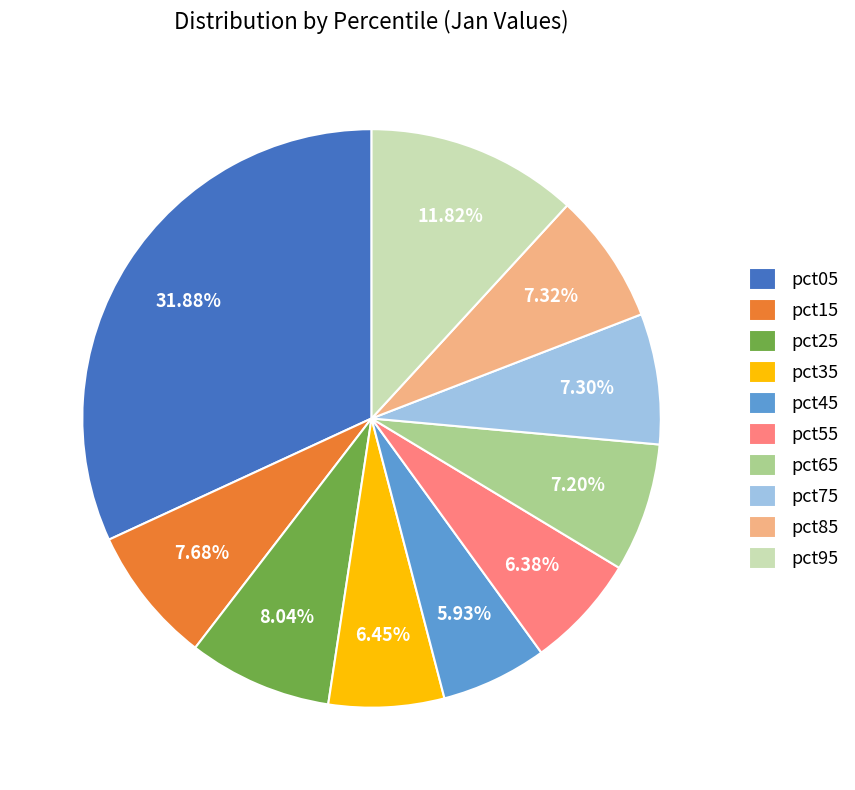

Combined, do pct15 and pct35 account for over 50%?

No